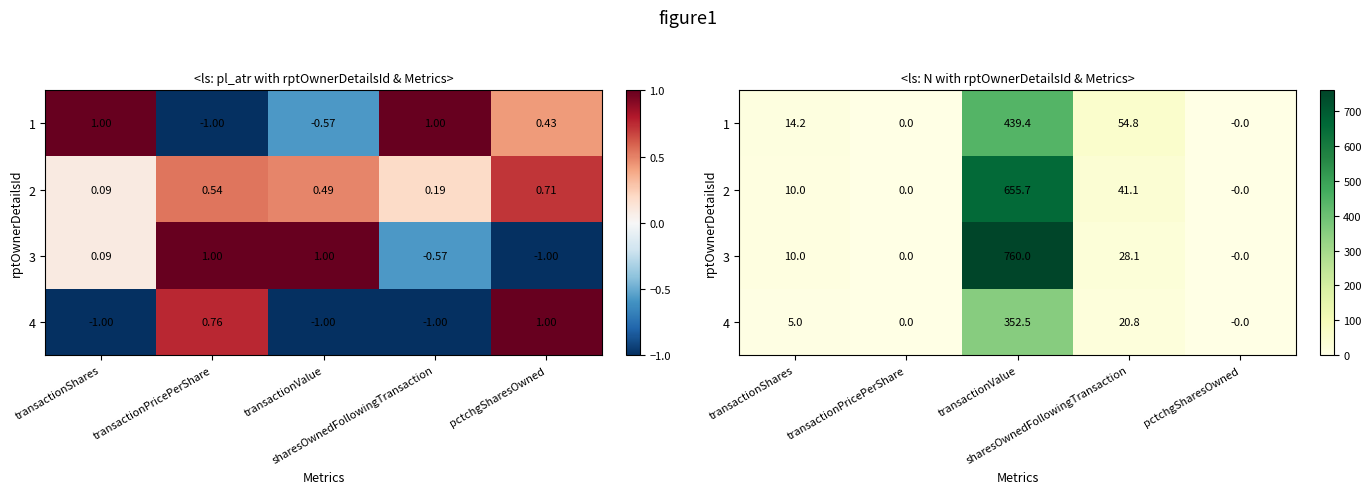

Where is 4 nearest to the value 176?

sharesOwnedFollowingTransaction